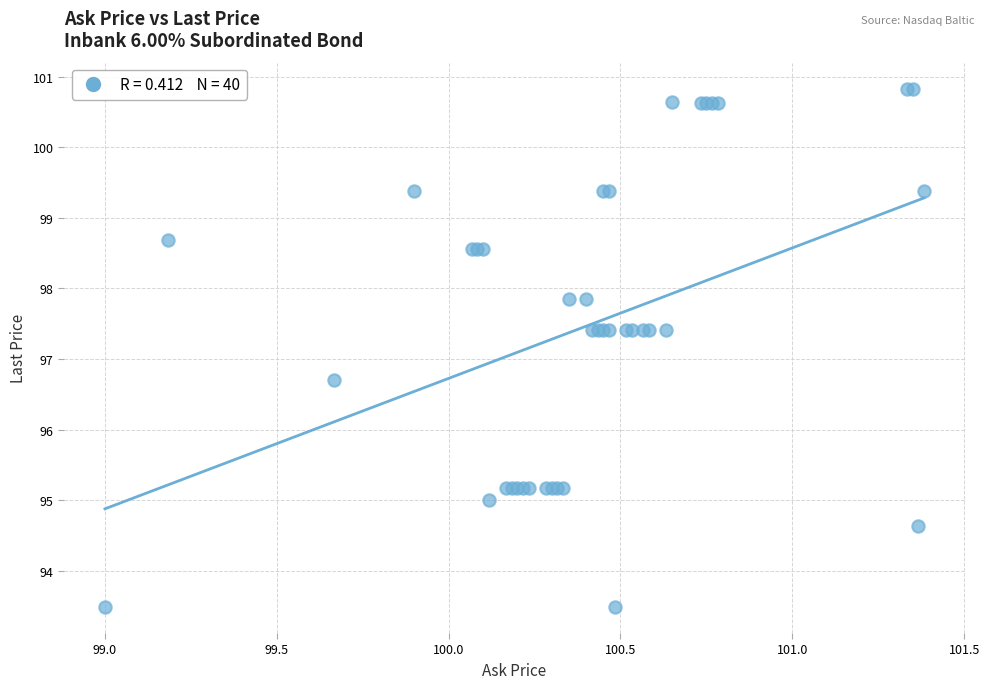

What Y value in the scatter plot is closest to 97?

96.7